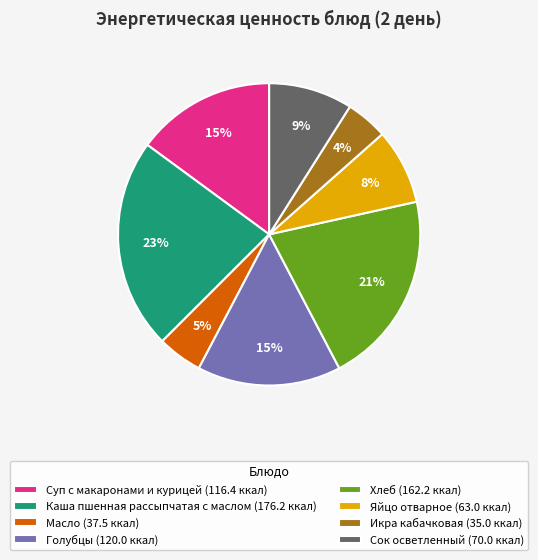

True or false: Яйцо отварное accounts for 8% of the total.

True